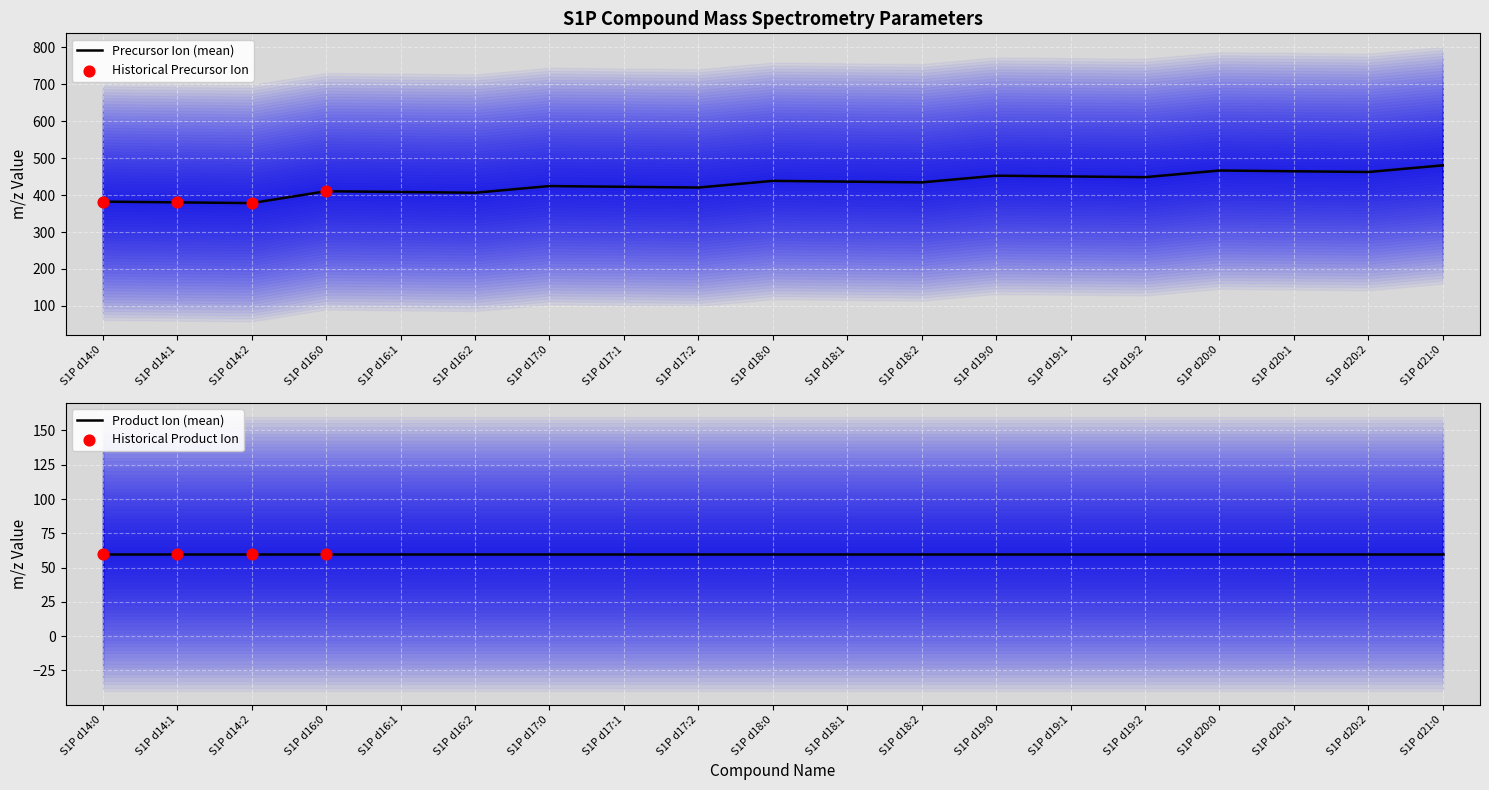

Which series has the largest total across all categories?

Precursor Ion